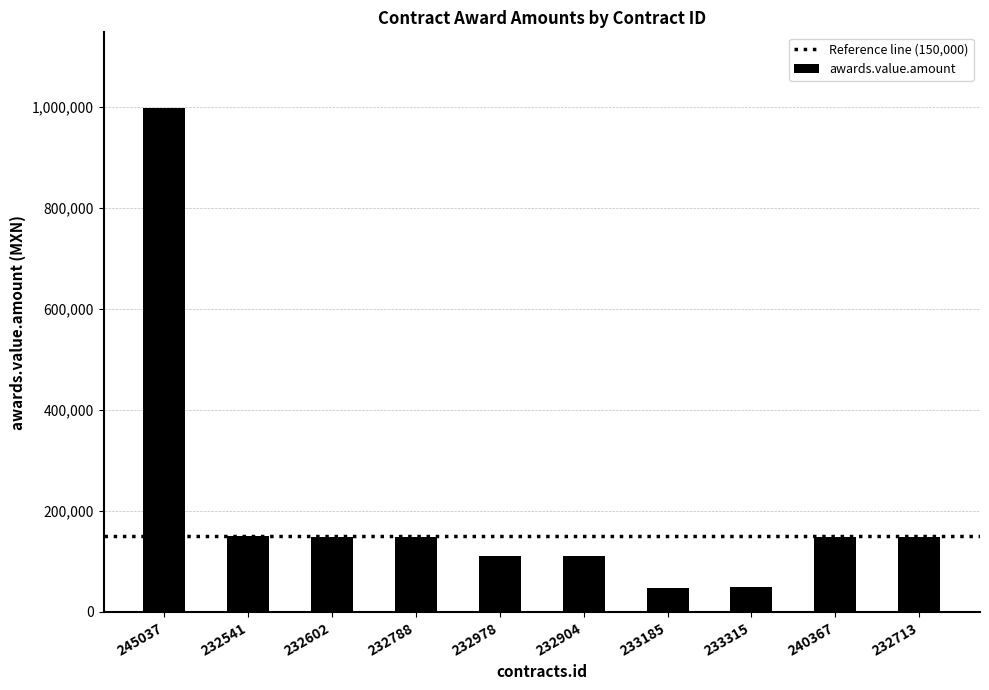

The chart shows a value of 111280.0 at 232904. True or false?

True